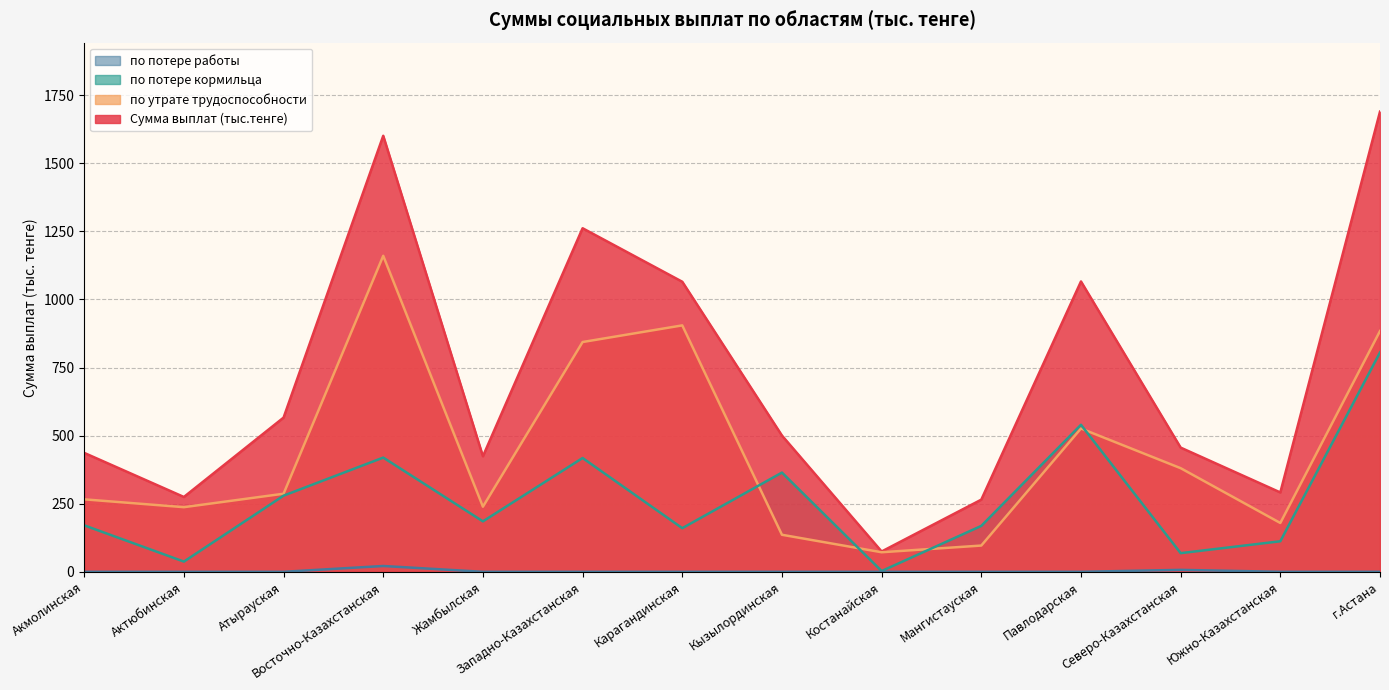

What is the label of the 10th point from the right?

Жамбылская